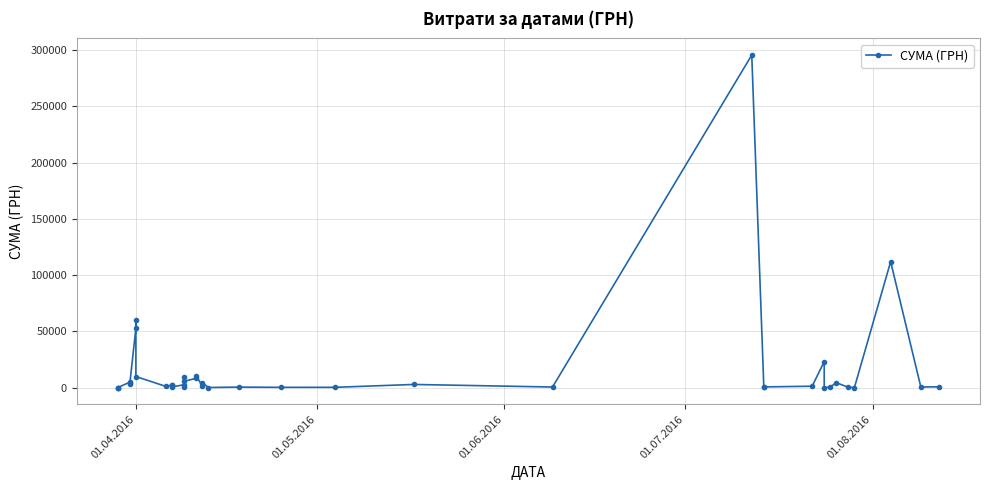

How many interior local peaks (higher than both neighbors) does the data have?

14